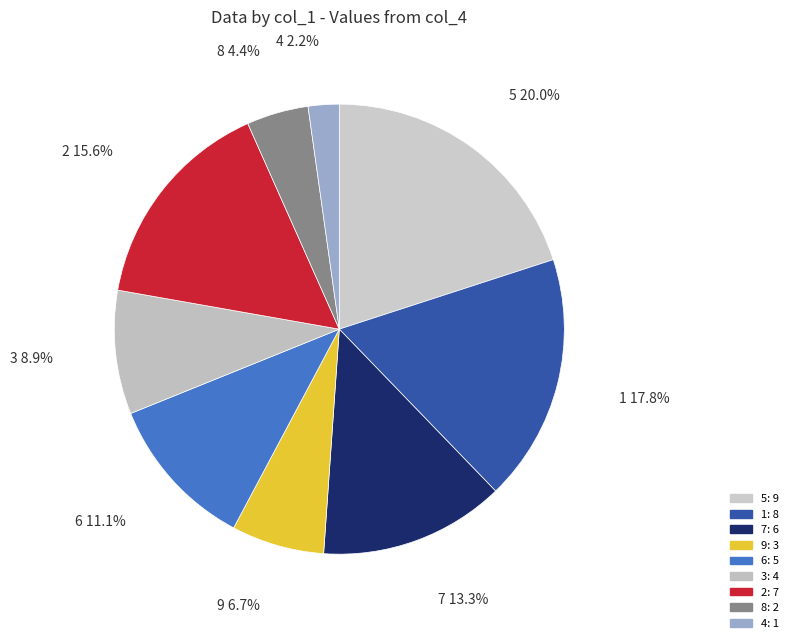

Rank the categories by value from lowest to highest.

4, 8, 9, 3, 6, 7, 2, 1, 5